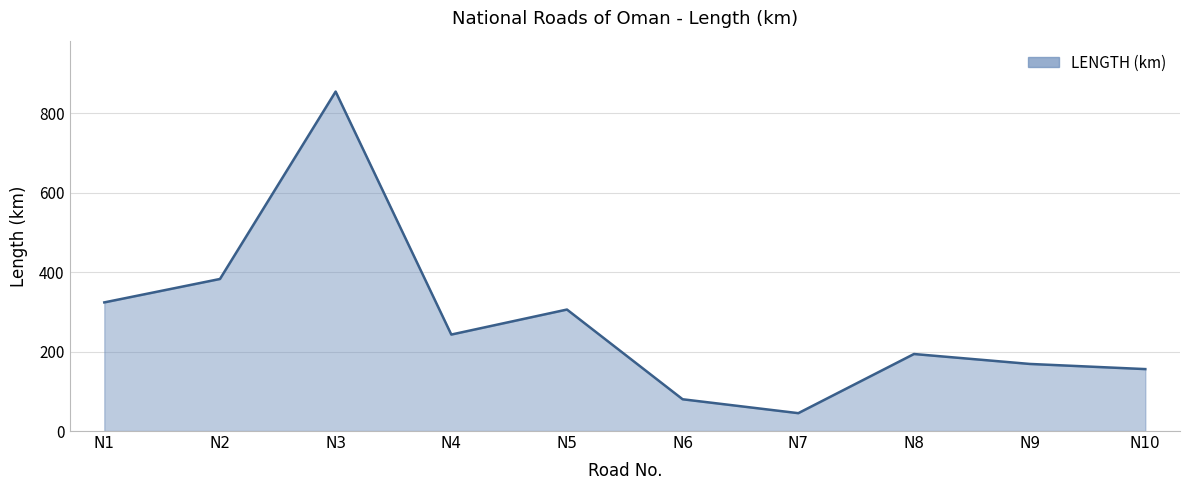

How many lines are shown in the chart?

1